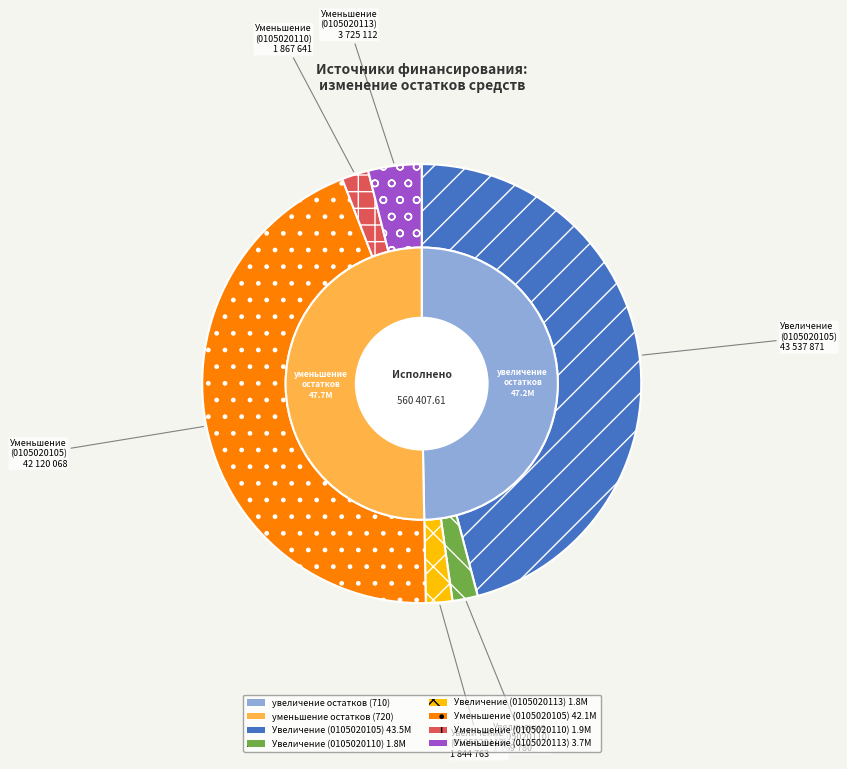

Is Уменьшение прочих остатков денежных (0105020113) the majority of the pie?

No